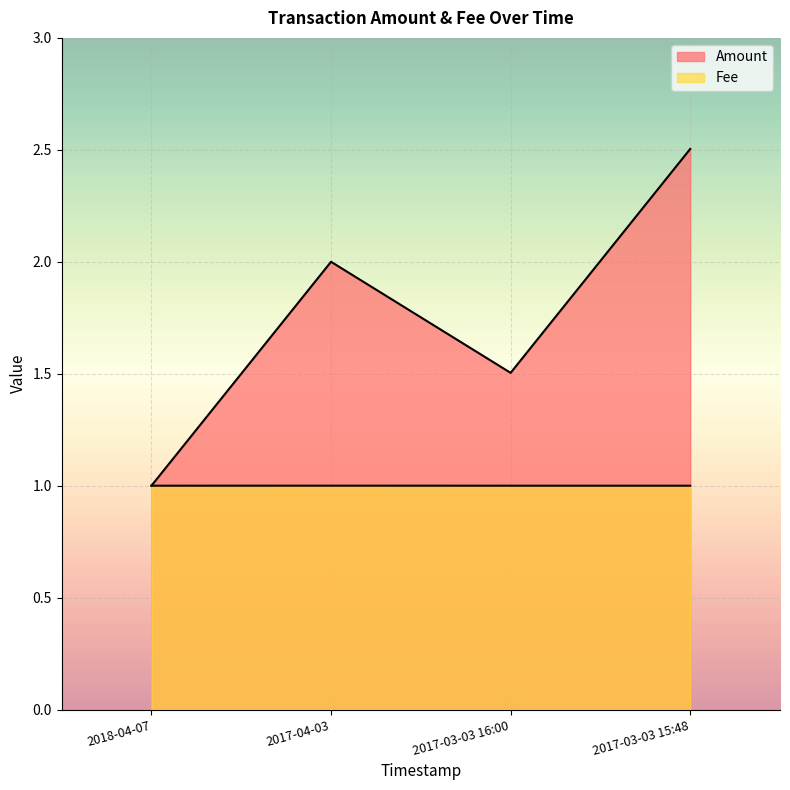

Where does the Amount series first go above 2?

2017-03-03 15:48